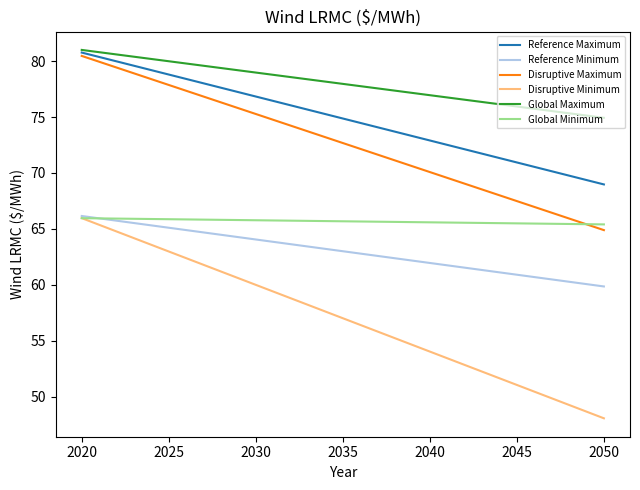

True or false: Global Maximum and Disruptive Minimum intersect in this chart.

False